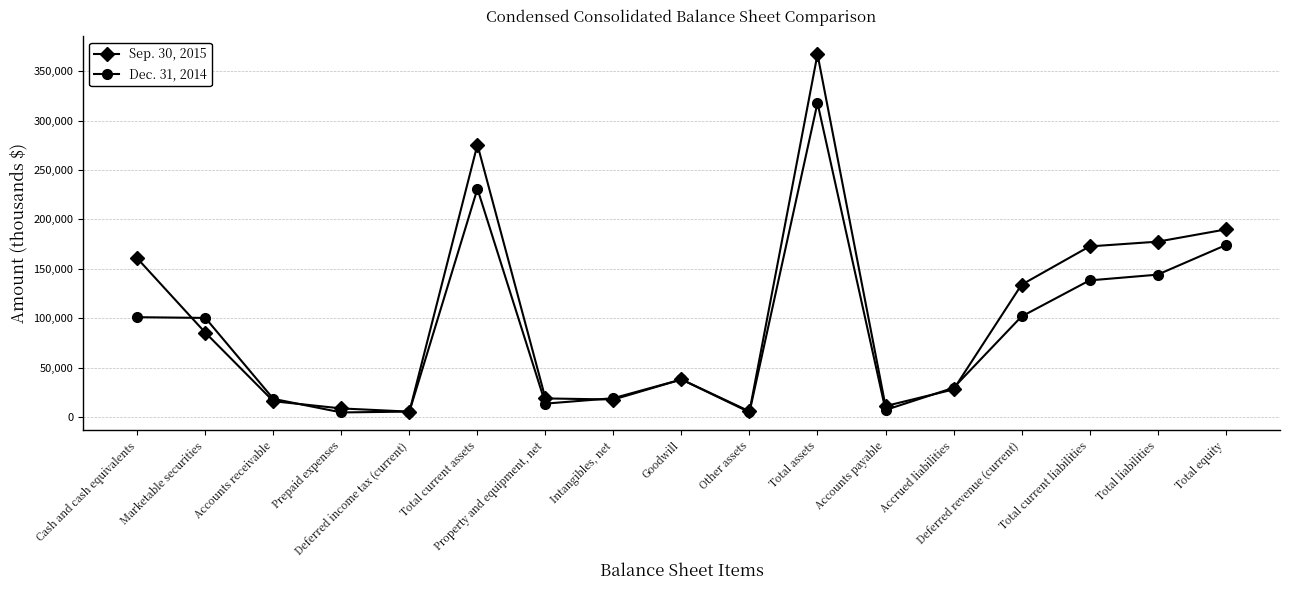

Rank the series by their average value, from highest to lowest.

Sep. 30, 2015, Dec. 31, 2014